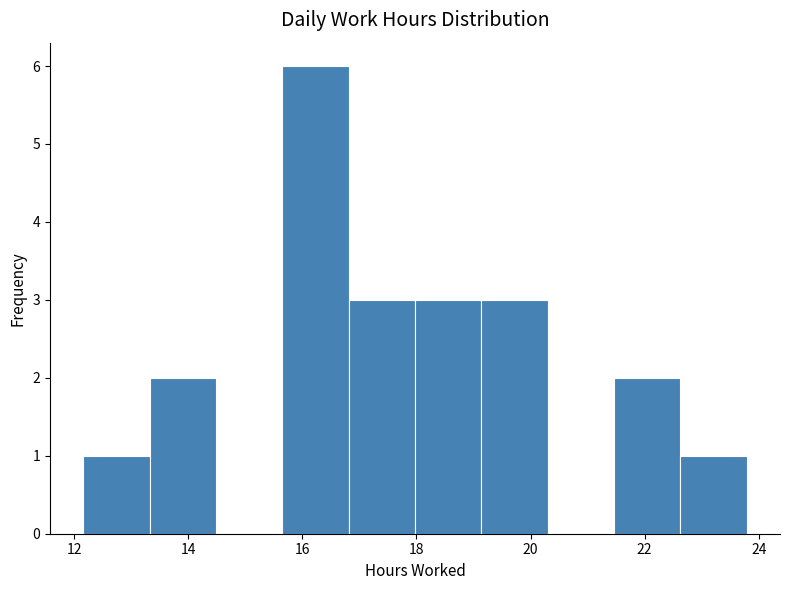

Reading left to right, list every bar in this chart as the range it spans on the x-axis followed by its height. Neither the bar edges nor the heights are printed on the chart, so give them approximately, as read against the axes.

12.2 to 13.4: 1
13.4 to 14.4: 2
14.4 to 15.6: 0
15.6 to 16.8: 6
16.8 to 18.0: 3
18.0 to 19.2: 3
19.2 to 20.4: 3
20.4 to 21.4: 0
21.4 to 22.6: 2
22.6 to 23.8: 1